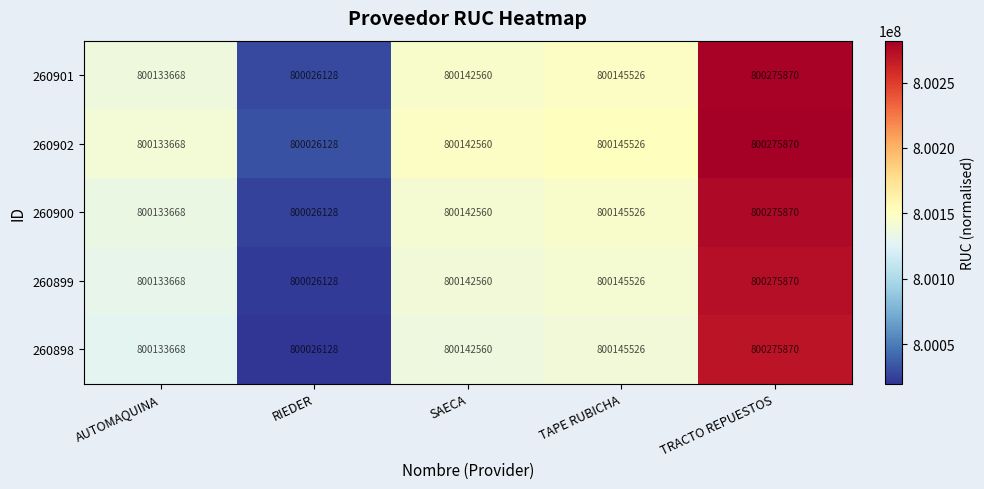

What is the average value of the 260898 series?

800144750